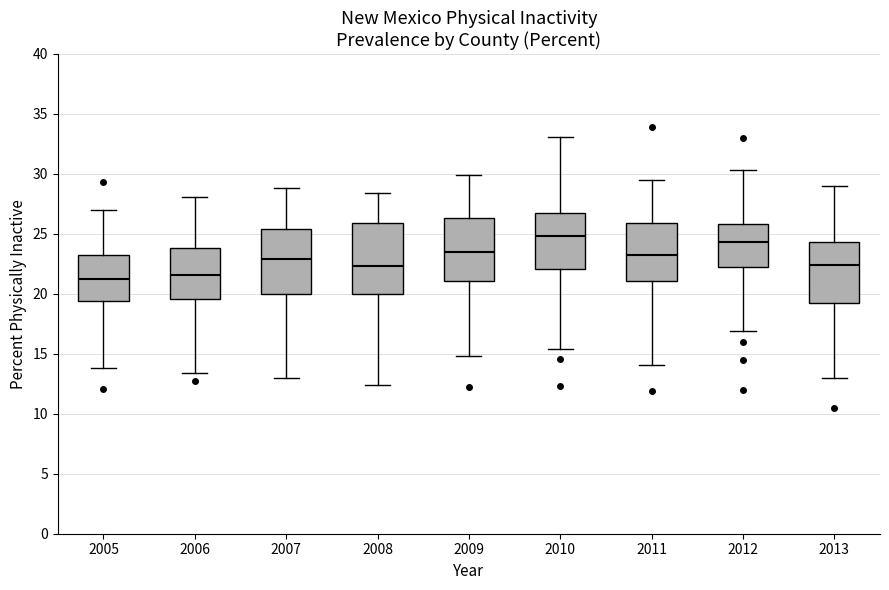

Where is the upper edge of the box at x = 2012 on the y-axis? The values are not printed on the chart, so give them approximately, as read against the axis.

26.0